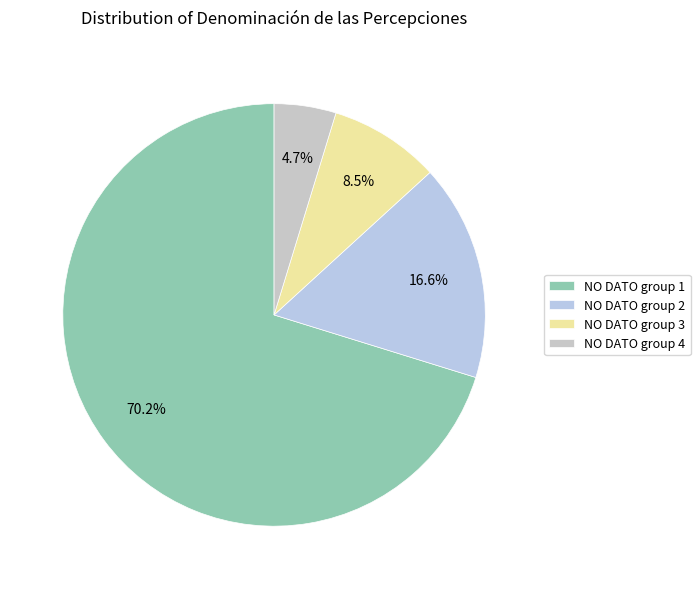

Which slice is the smallest?

NO DATO group 4